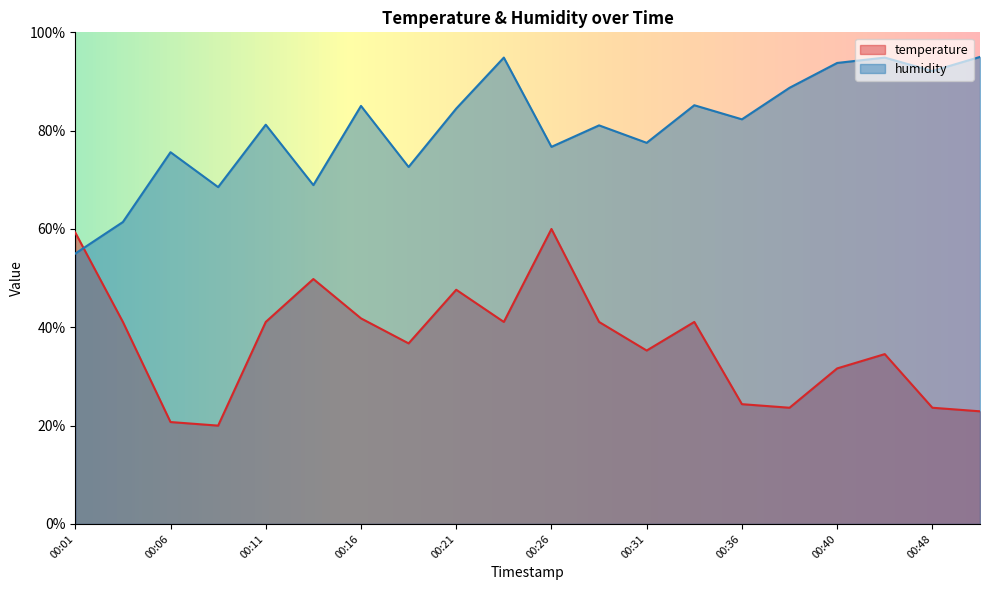

How many data points in humidity are above 82?

10